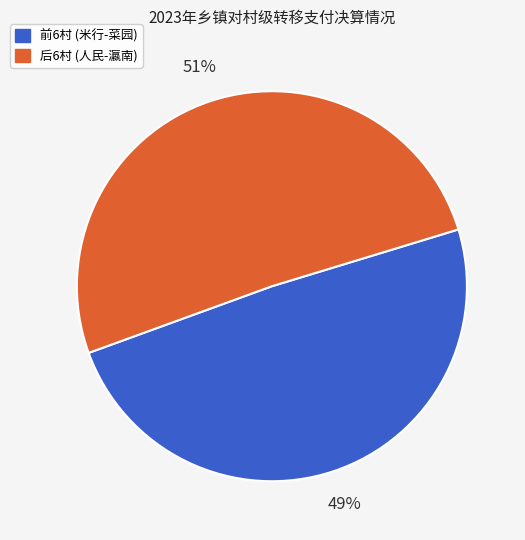

To the nearest percent, what is the average slice percentage?

50%